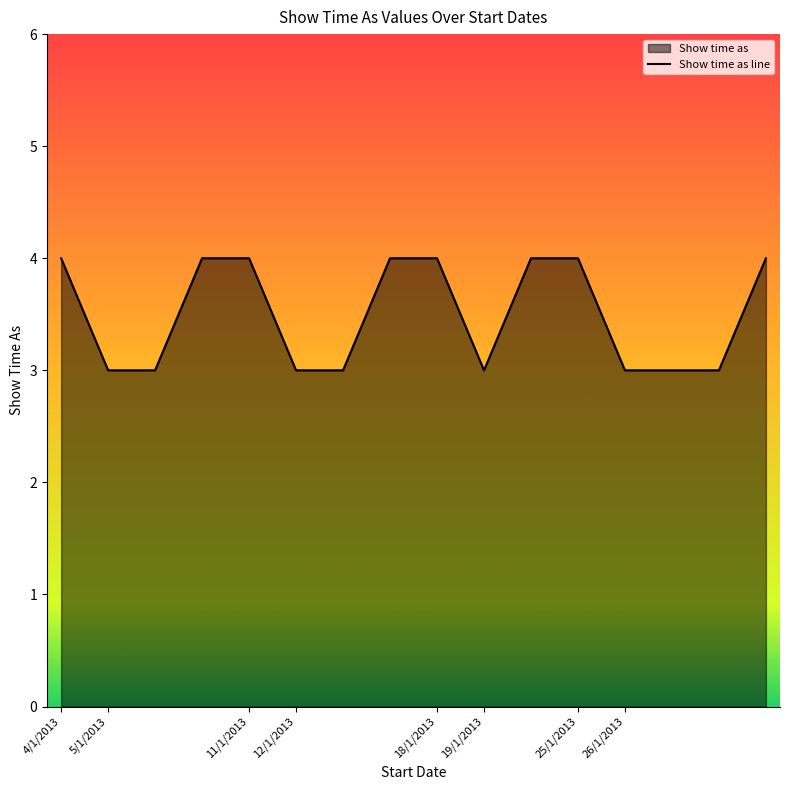

What is the greatest value displayed?

4